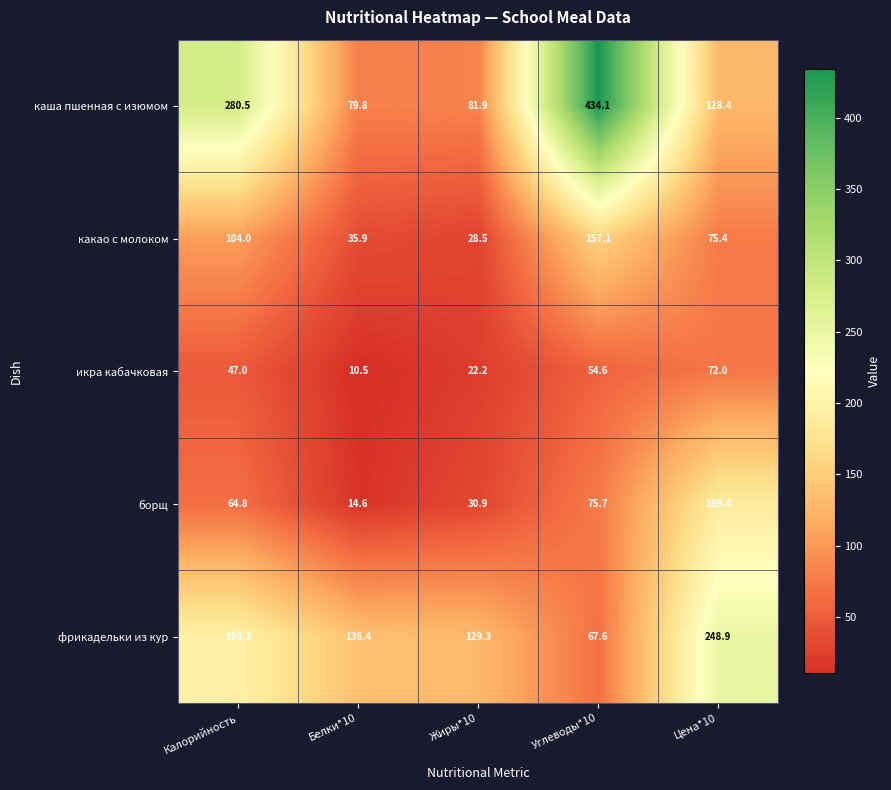

Which series has the widest spread of values?

каша пшенная с изюмом